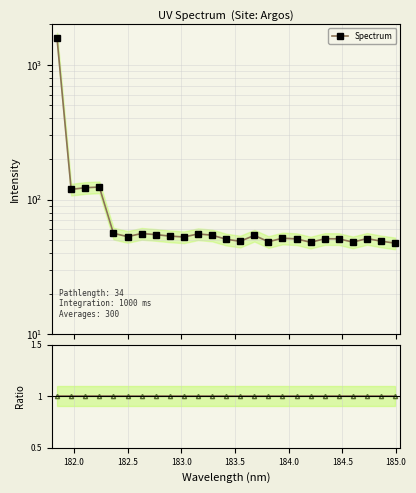

Is this an area chart (filled region under the line)?

No